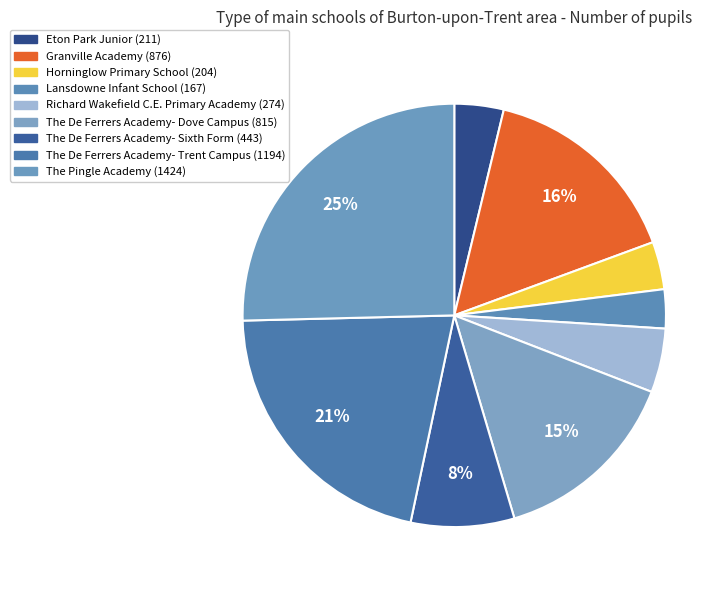

What is the smallest slice in the pie chart?

Lansdowne Infant School